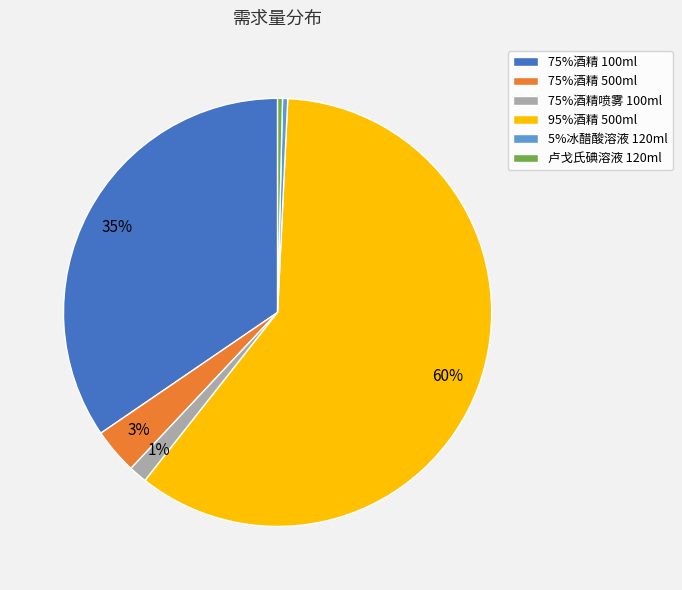

How many slices are in this pie chart?

6